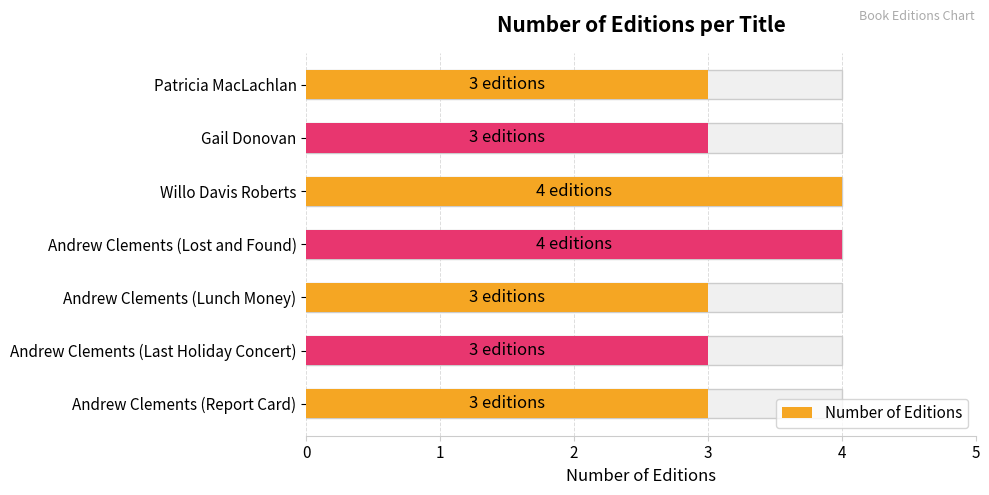

Approximately how many times larger is the value at 3 compared to 1?

1.3